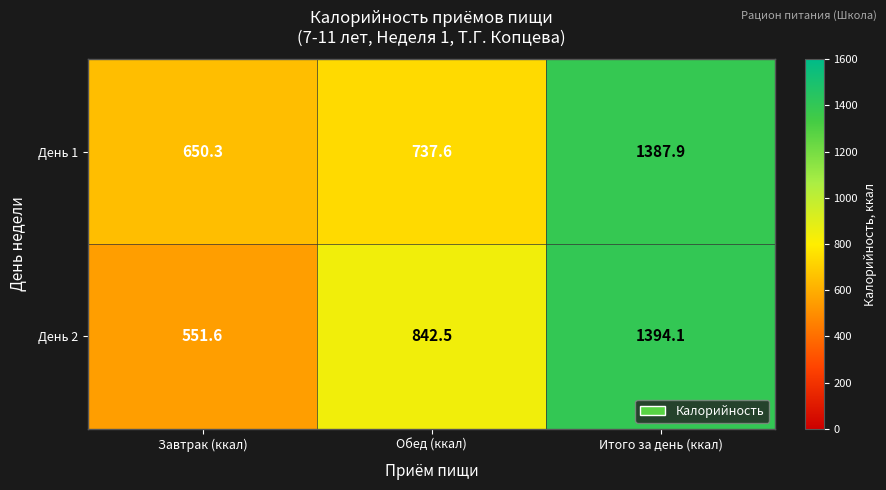

Reading left to right, transcribe all the data shown in this chart.

День 1: Завтрак (ккал)=650.3	Обед (ккал)=737.6	Итого за день (ккал)=1387.9
День 2: Завтрак (ккал)=551.6	Обед (ккал)=842.5	Итого за день (ккал)=1394.1